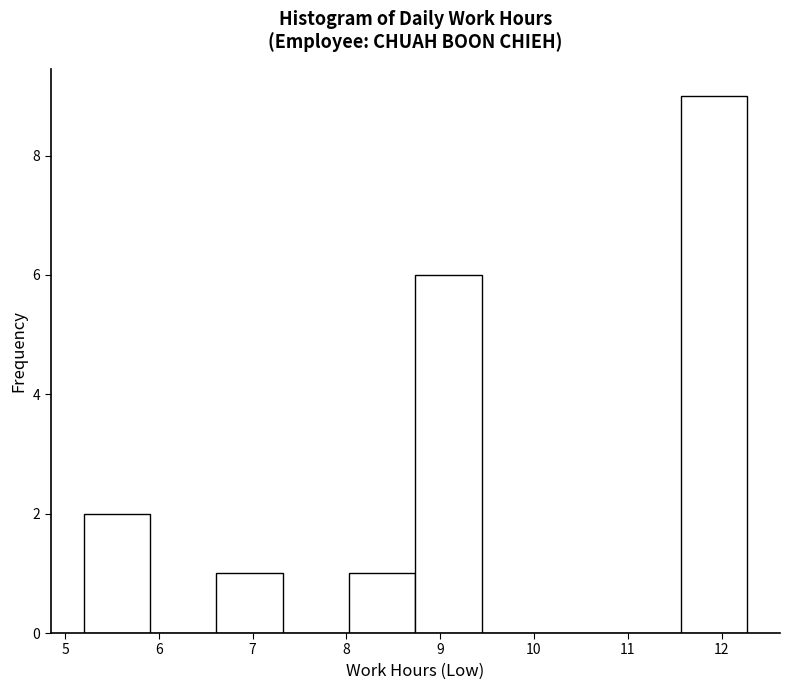

Reading left to right, transcribe this chart: for each bar, give the range it covers on the x-axis and its height. Neither the bar edges nor the heights are printed on the chart, so give them approximately, as read against the axes.

5.2 to 5.9: 2
5.9 to 6.6: 0
6.6 to 7.3: 1
7.3 to 8.0: 0
8.0 to 8.7: 1
8.7 to 9.4: 6
9.4 to 10.1: 0
10.1 to 10.9: 0
10.9 to 11.6: 0
11.6 to 12.3: 9